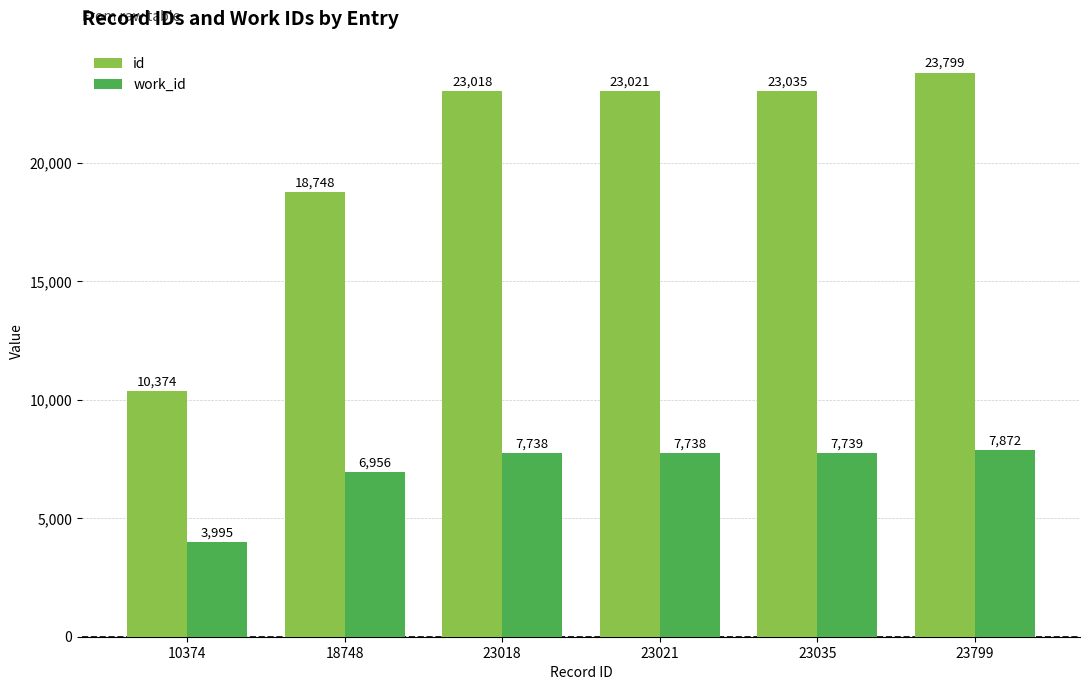

What is the difference between the second highest and minimum values in the id series?

12661